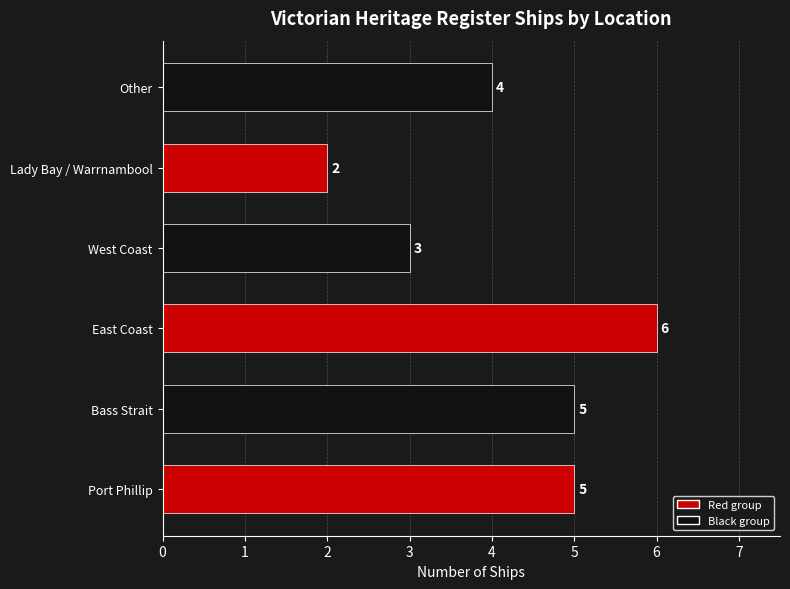

Where is the data nearest to the value 4?

Other